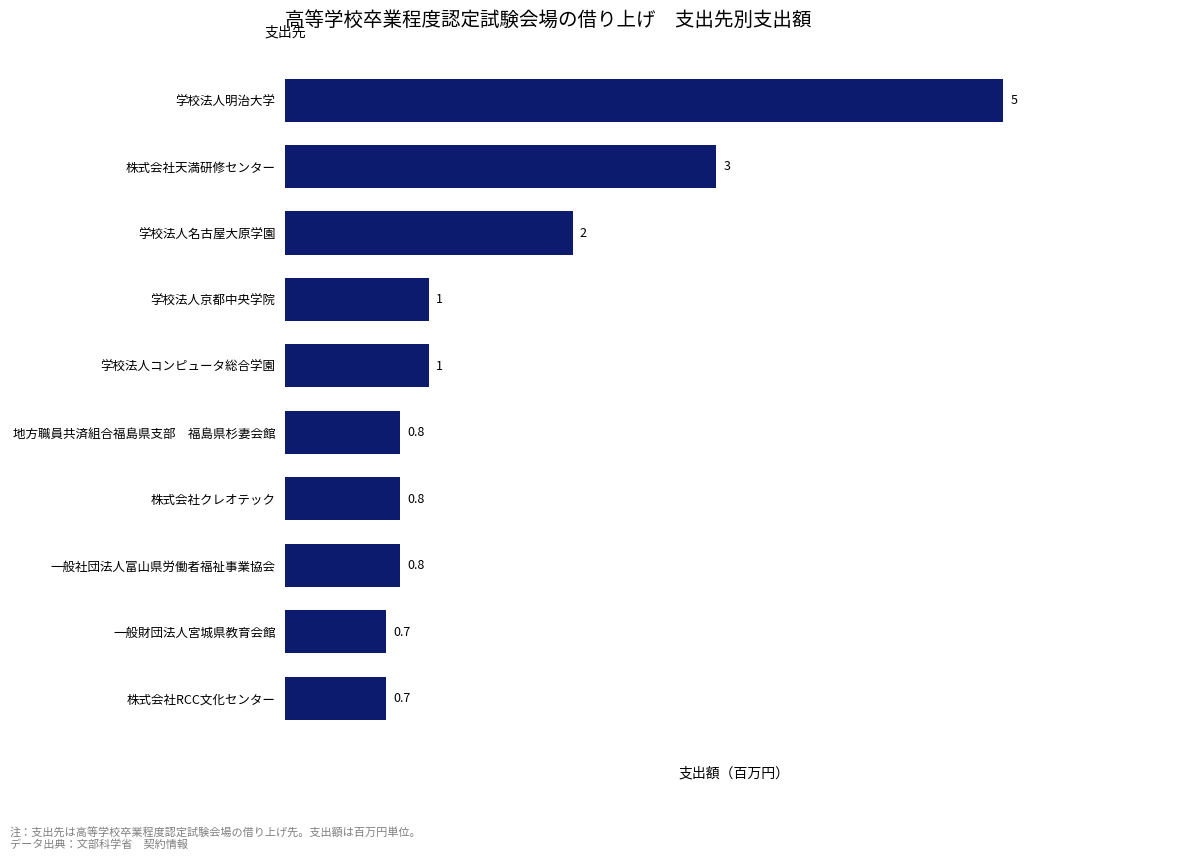

Which has a higher value, 一般財団法人宮城県教育会館 or 一般社団法人富山県労働者福祉事業協会?

一般社団法人富山県労働者福祉事業協会